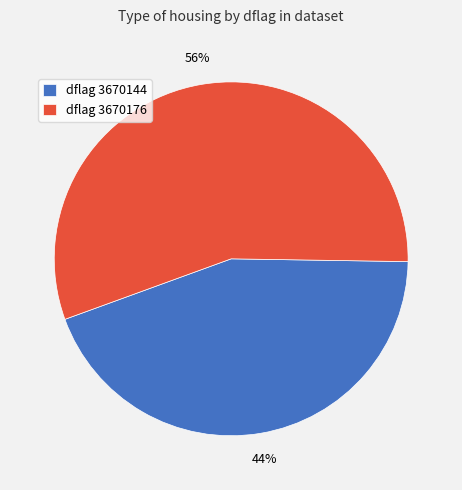

To the nearest percent, what portion does dflag 3670144 represent?

44%